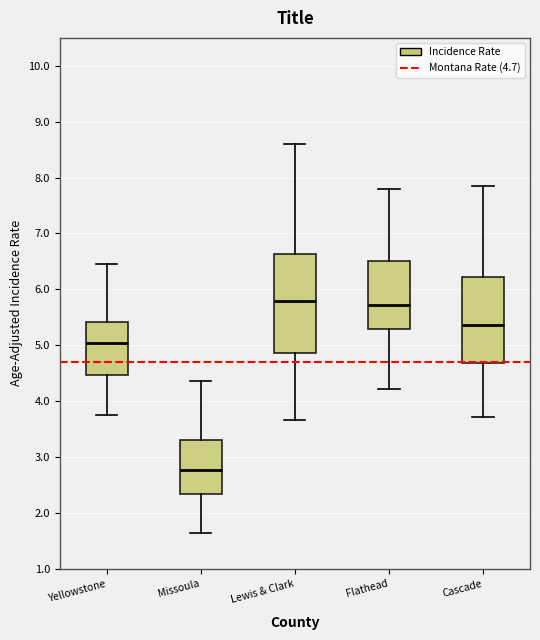

Where does the upper whisker of the box for Cascade end on the y-axis? The values are not printed on the chart, so give them approximately, as read against the axis.

7.9